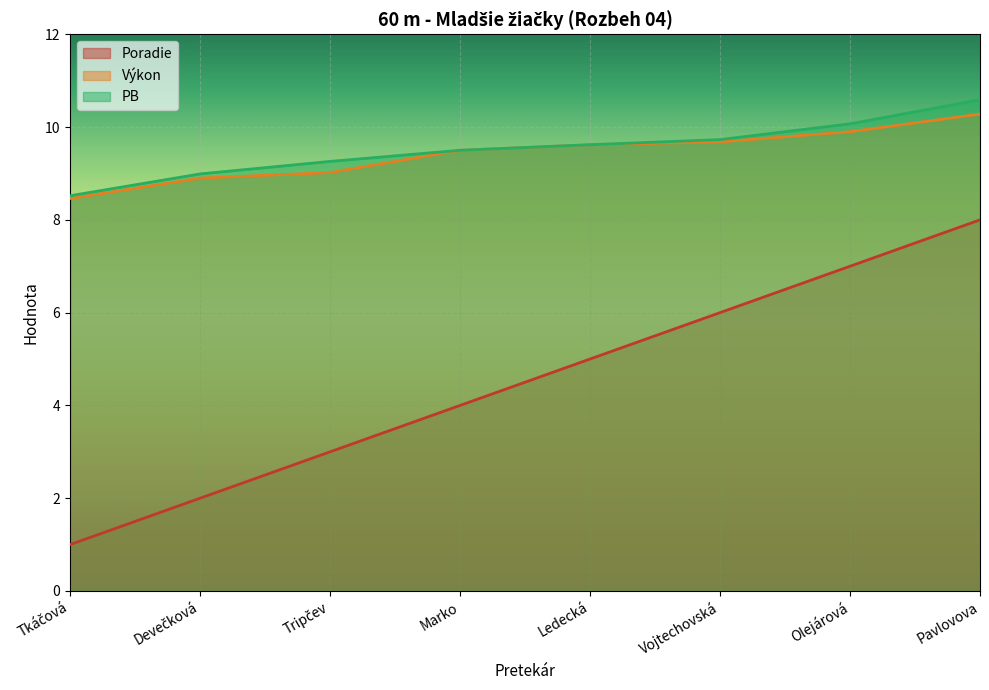

What is the difference between the second highest and second lowest values in the PB series?

1.1